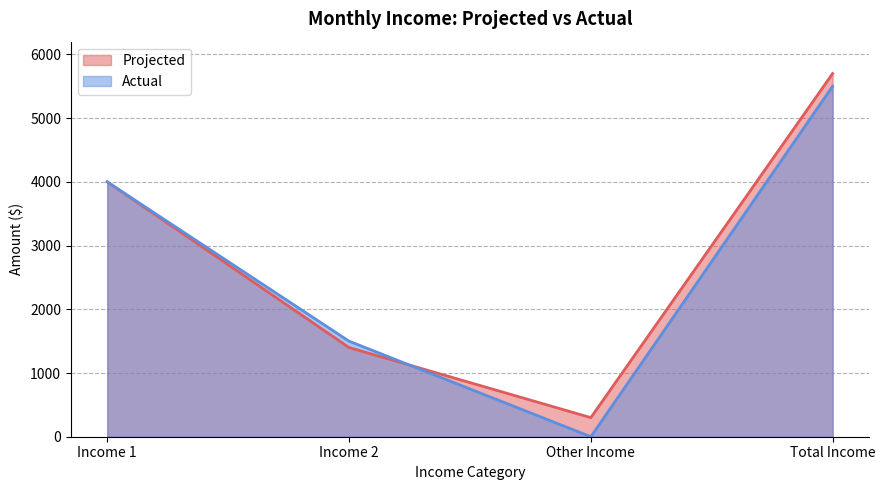

True or false: Projected has more than 1 interior local peaks.

False